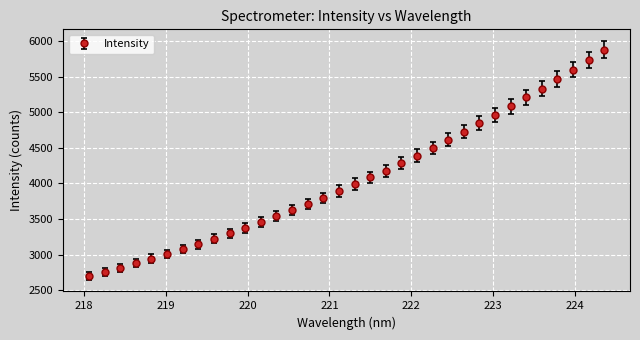

What is the value of the 29th point from the left?

5205.7